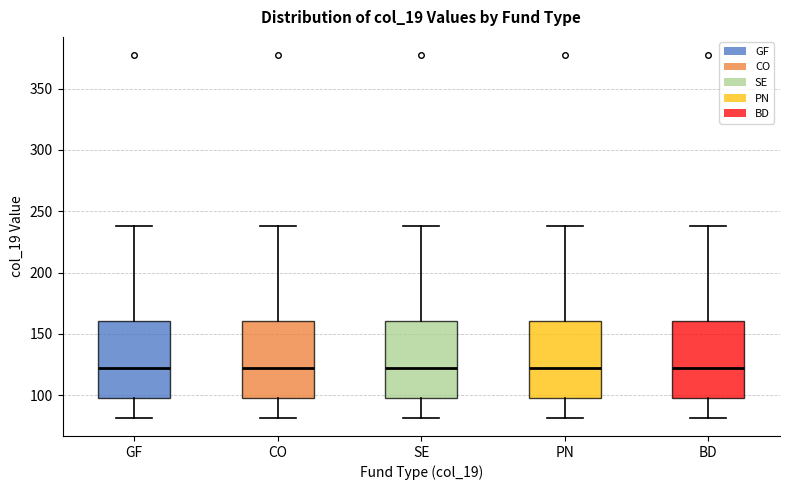

Reading left to right, read every box against the y-axis: the position of its median line, the range the box covers, and the ends of its whiskers. The values are not printed on the chart, so give them approximately, as read against the axis.

GF: median 125, box 95 to 160, whiskers 80 to 240
CO: median 125, box 95 to 160, whiskers 80 to 240
SE: median 125, box 95 to 160, whiskers 80 to 240
PN: median 125, box 95 to 160, whiskers 80 to 240
BD: median 125, box 95 to 160, whiskers 80 to 240